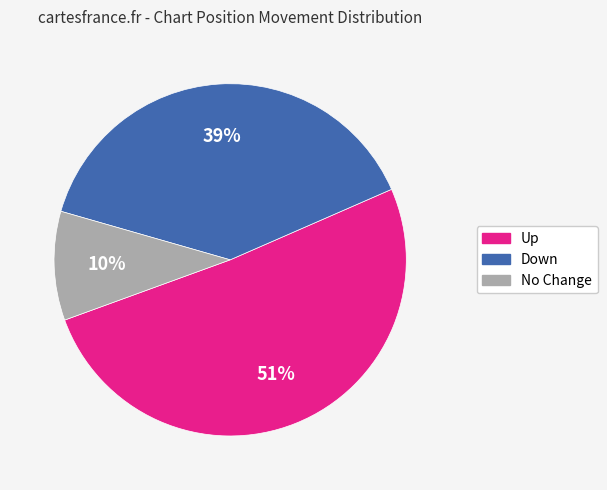

Does any single category account for the majority?

Yes